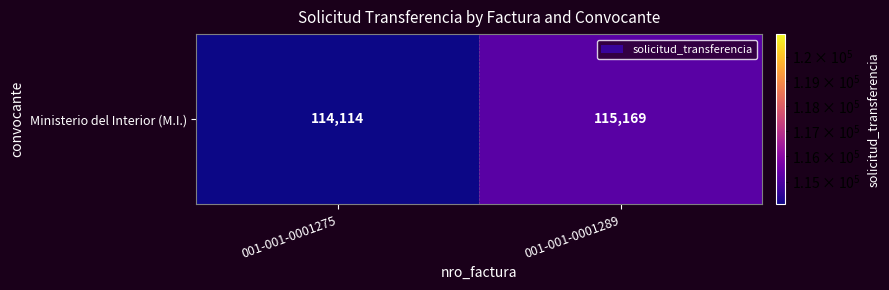

Which category has the lowest value across all series?

001-001-0001275